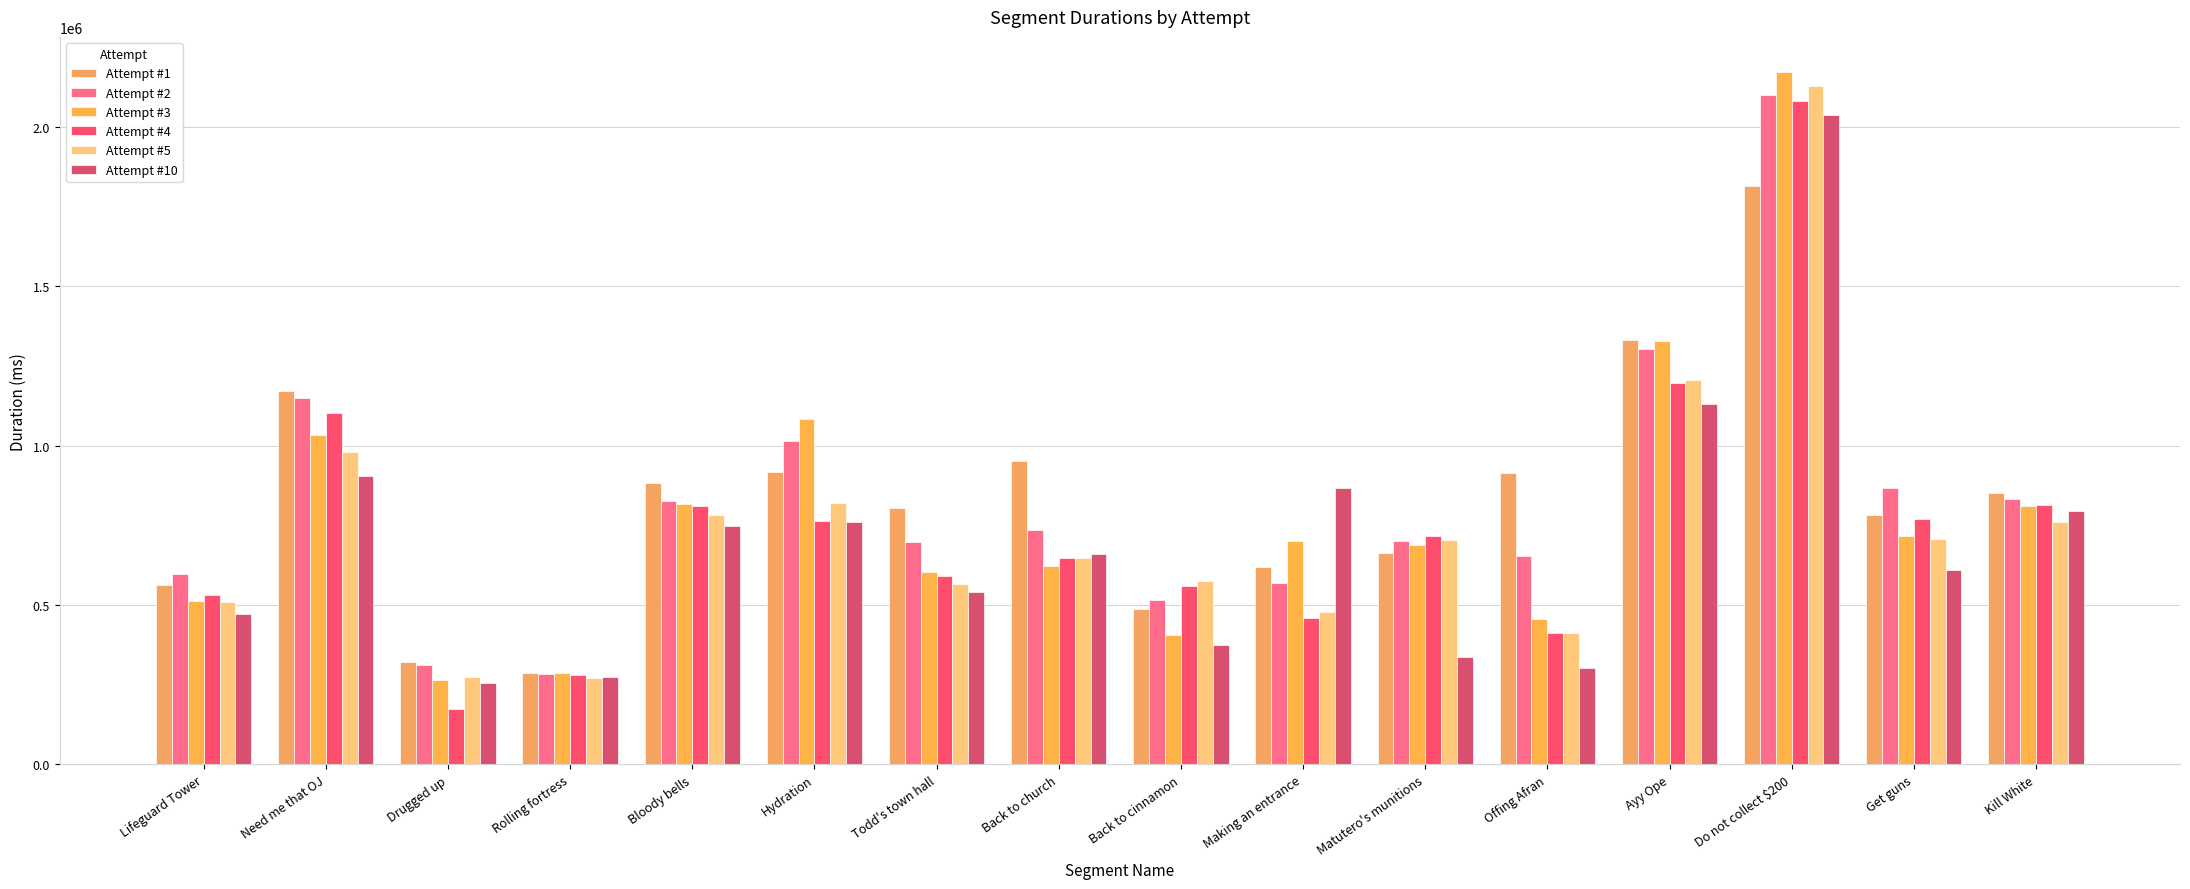

What is the difference between the maximum and second lowest values in the Attempt #2 series?

1786782